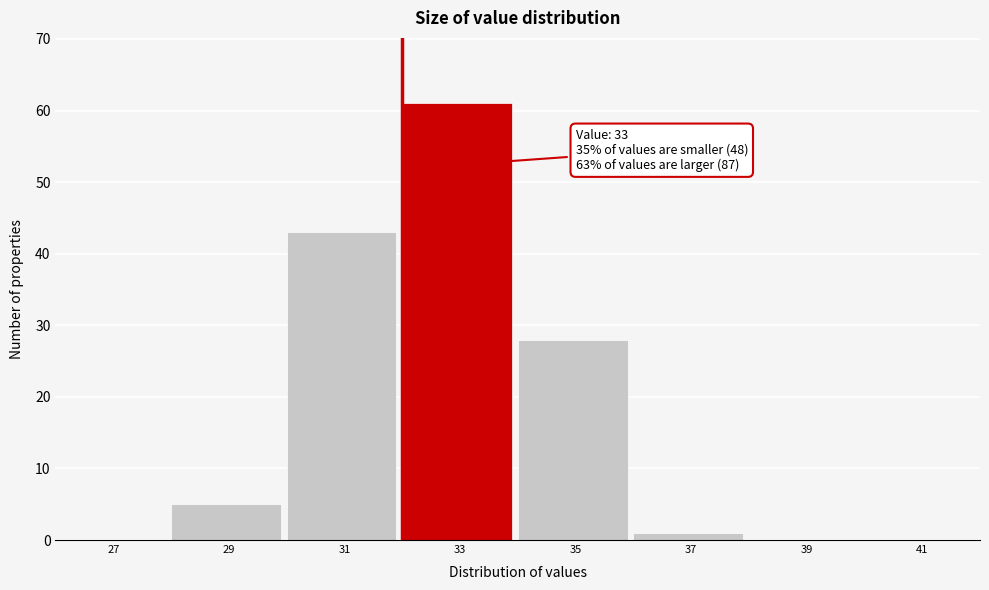

Reading left to right, what are all the values shown in this chart?

27=0	29=5	31=43	33=61	35=28	37=1	39=0	41=0